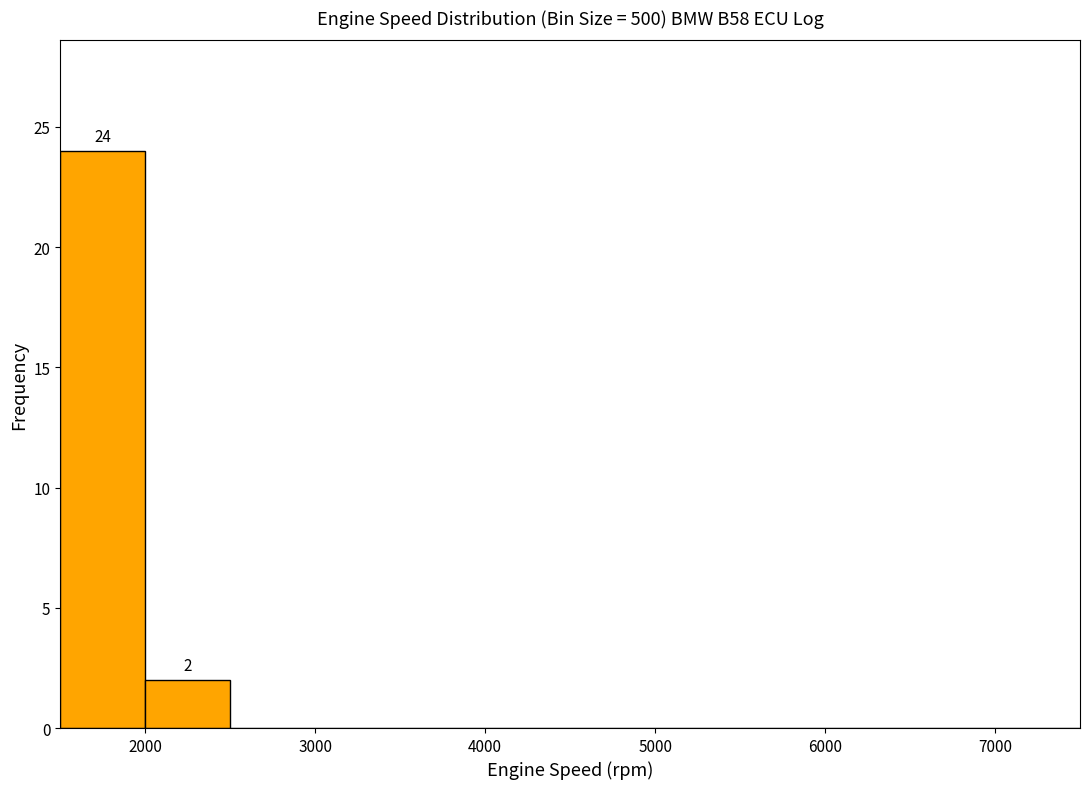

Which range on the x-axis has the tallest bar?

1500 to 2000